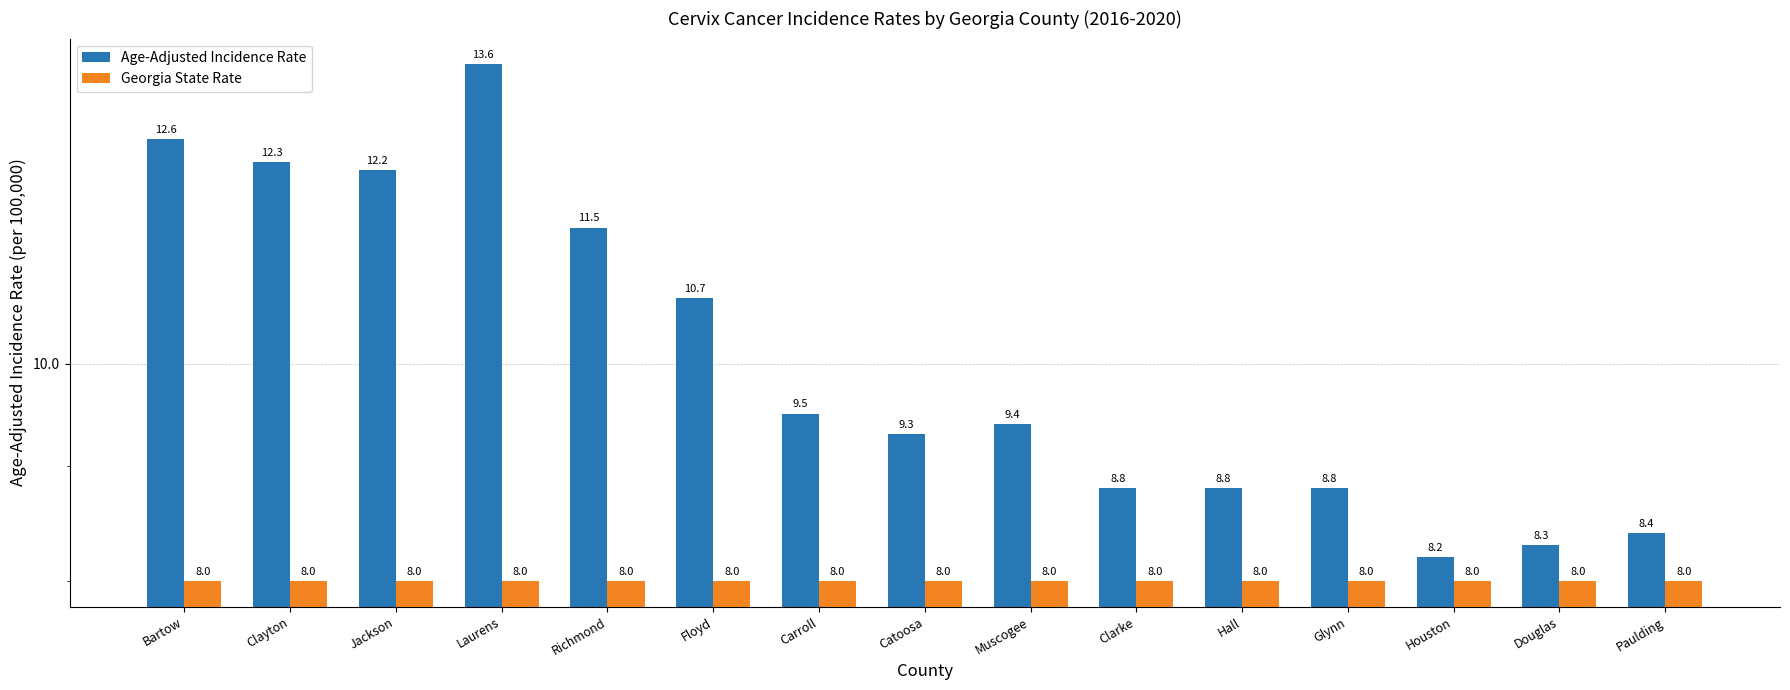

Does the chart contain any negative values?

No